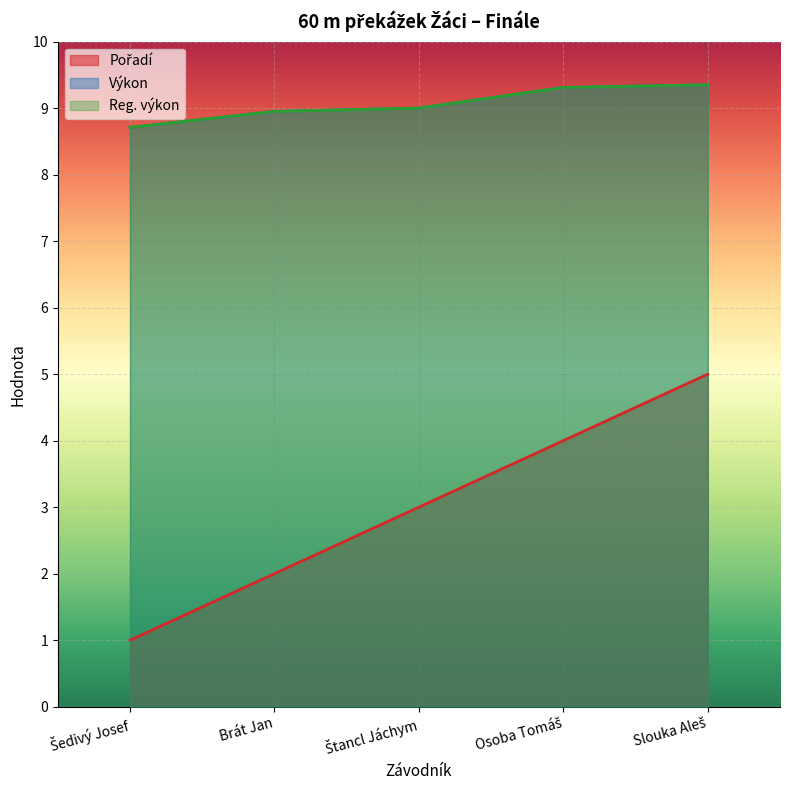

True or false: Reg. výkon has more than 0 interior local peaks.

False